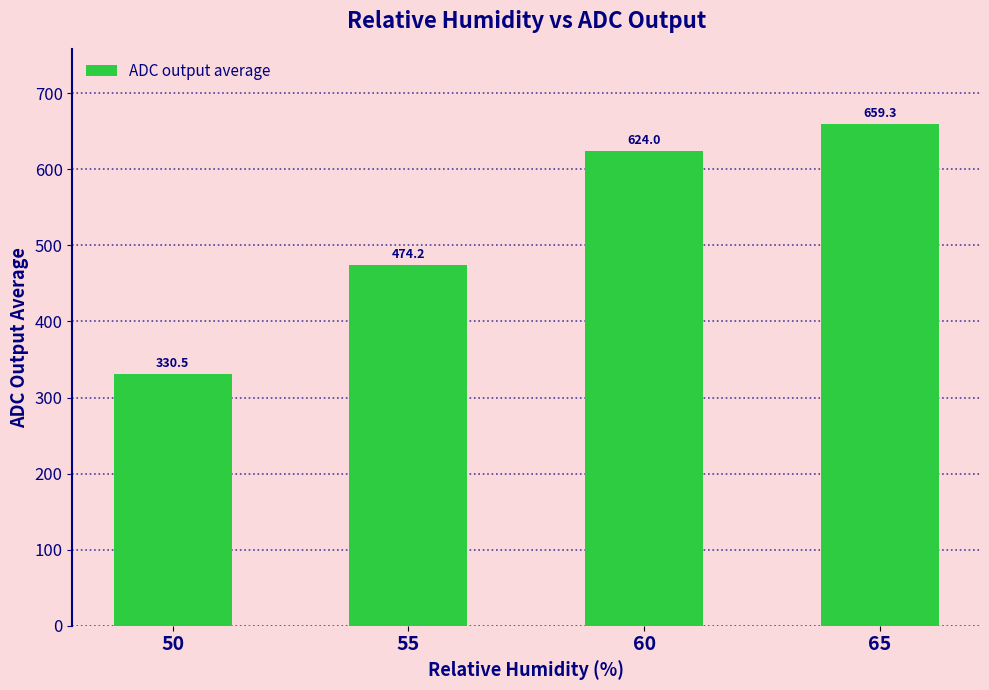

How many data points does each series have?

4